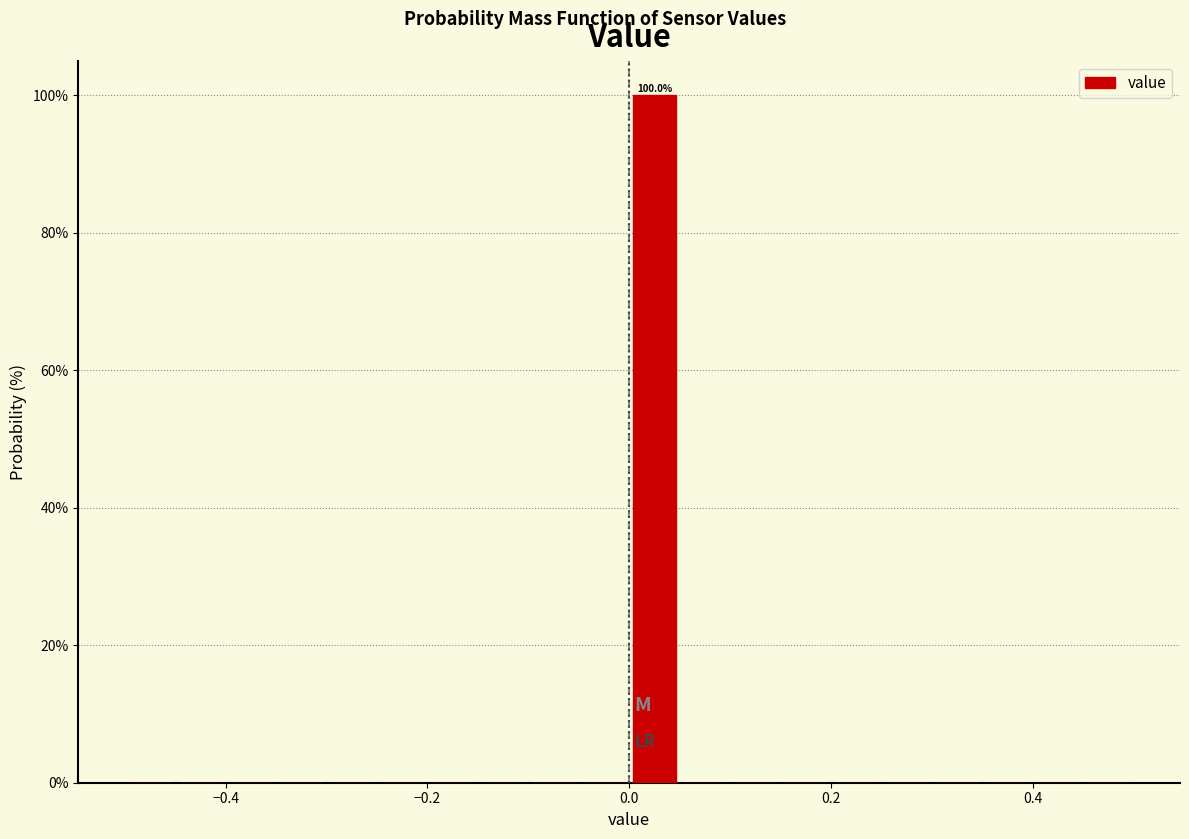

Read against the x-axis, roughly where is the centre of the tallest bar?

0.02